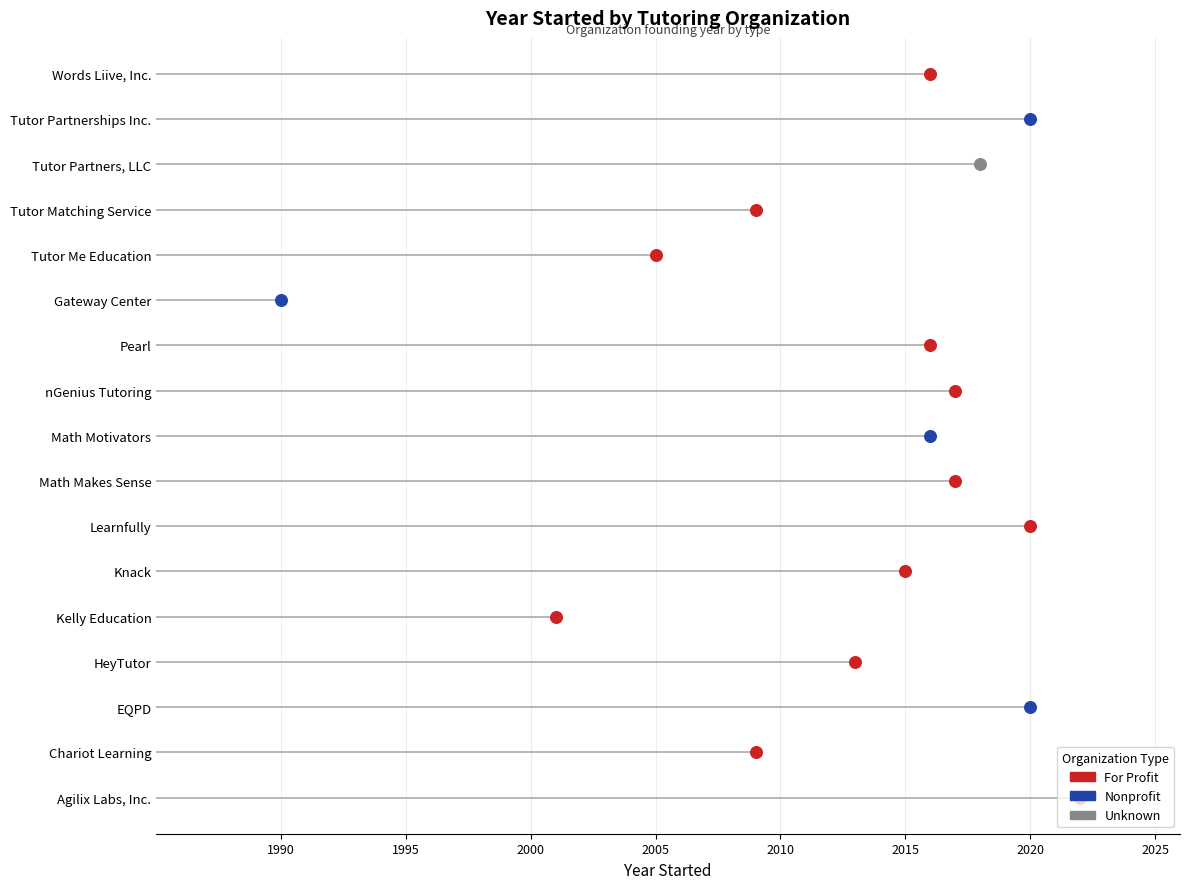

What is the change in value from Tutor Me Education to Tutor Matching Service?

+4